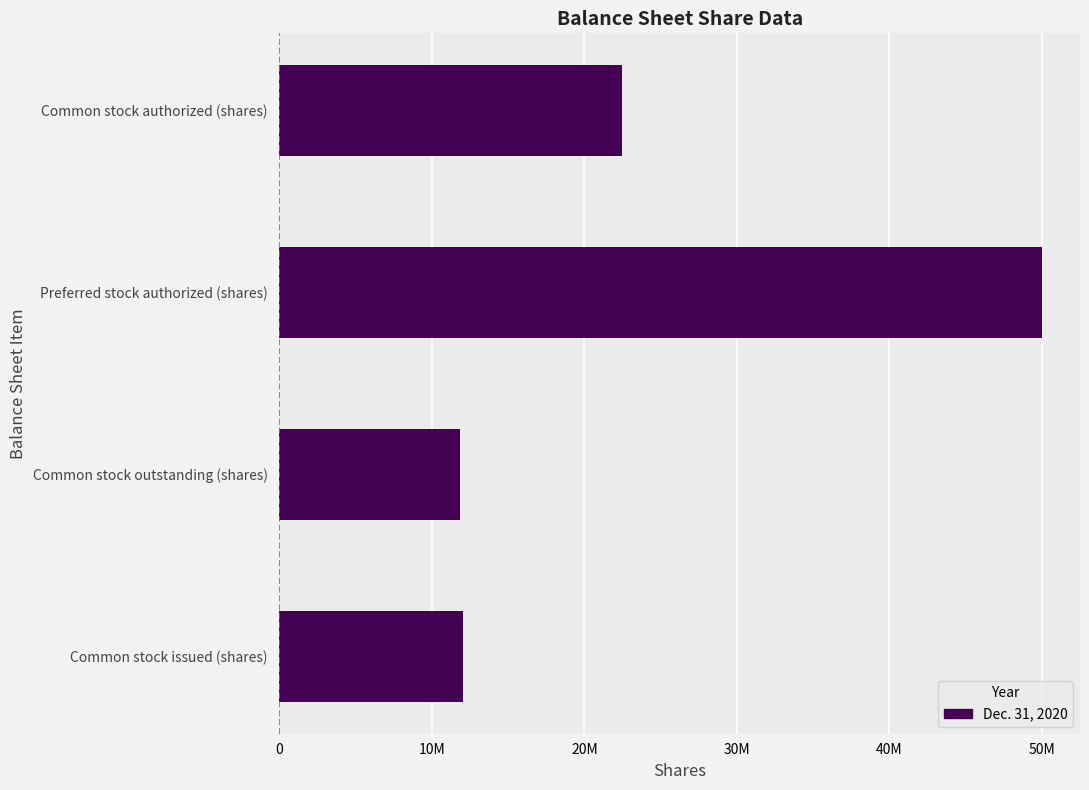

Does the chart contain any negative values?

No